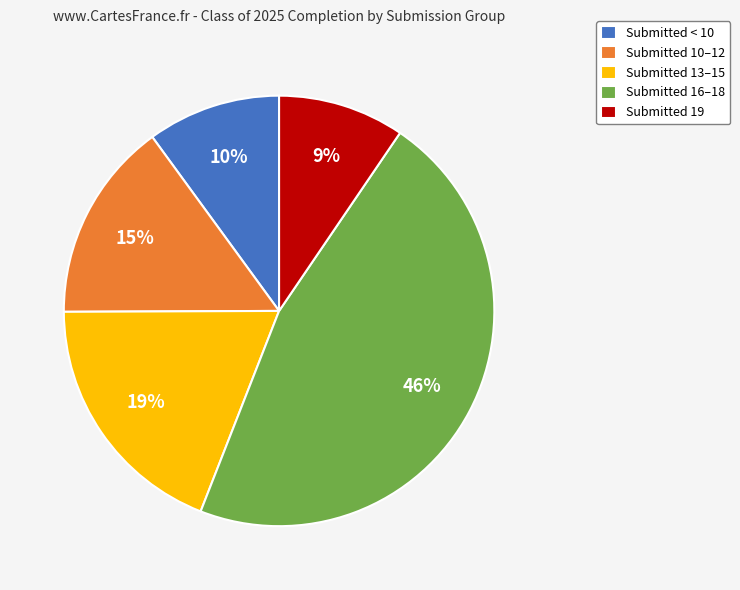

Do Submitted < 10 and Submitted 16–18 together represent more than half of the pie?

Yes